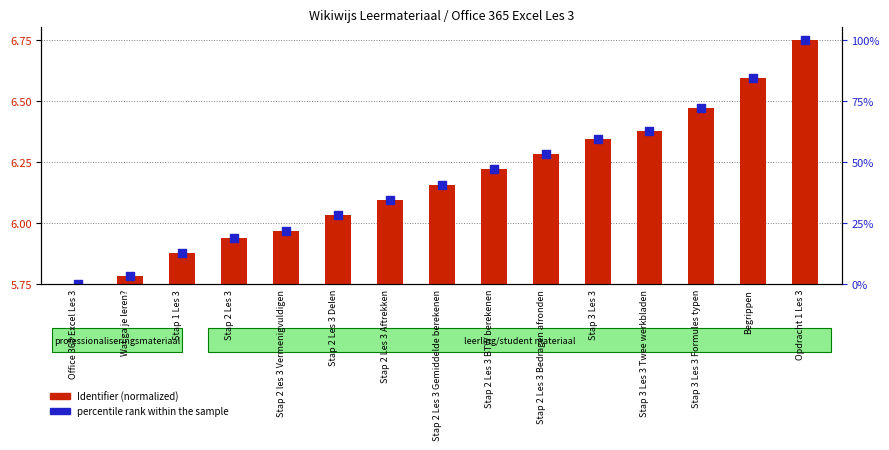

Approximately how many times larger is the value at Stap 3 Les 3 Twee werkbladen compared to Stap 2 Les 3 Delen?

1.1